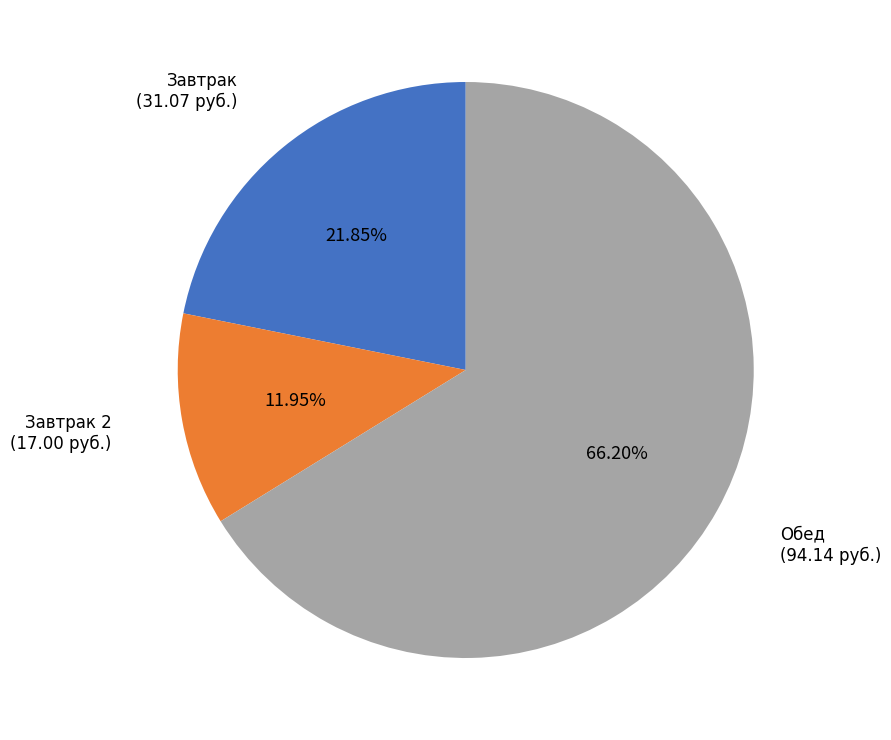

Which category accounts for the majority?

Обед